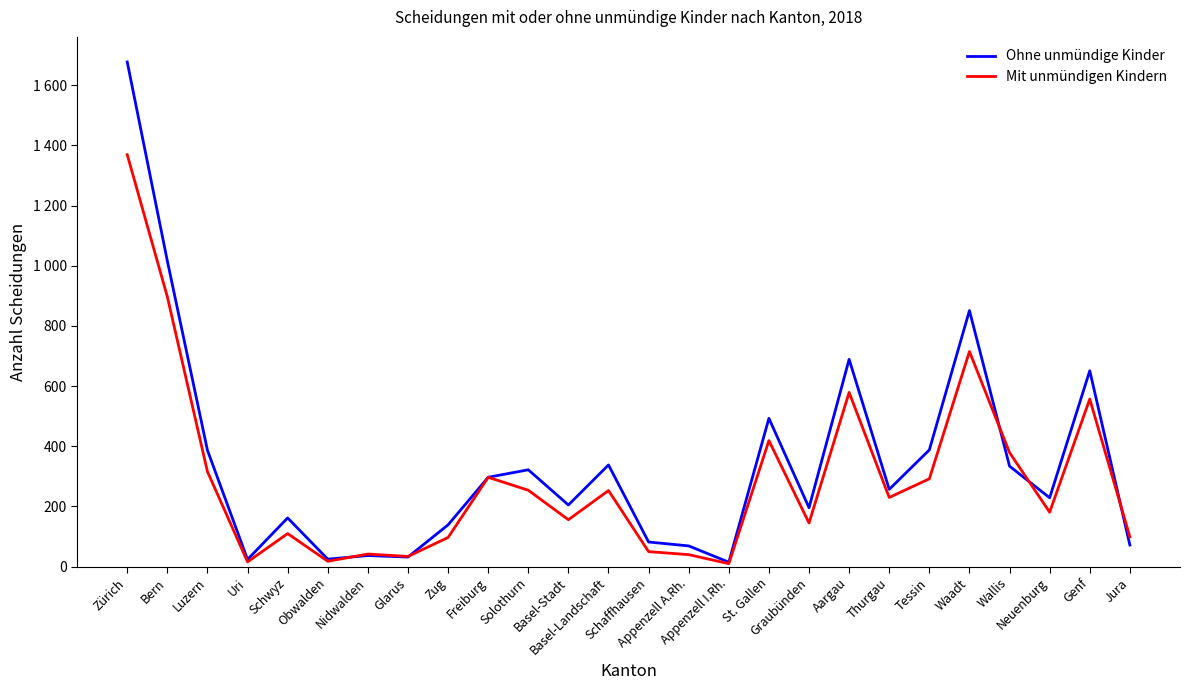

What is the difference between the second highest and minimum values in the Mit unmündigen Kindern series?

887